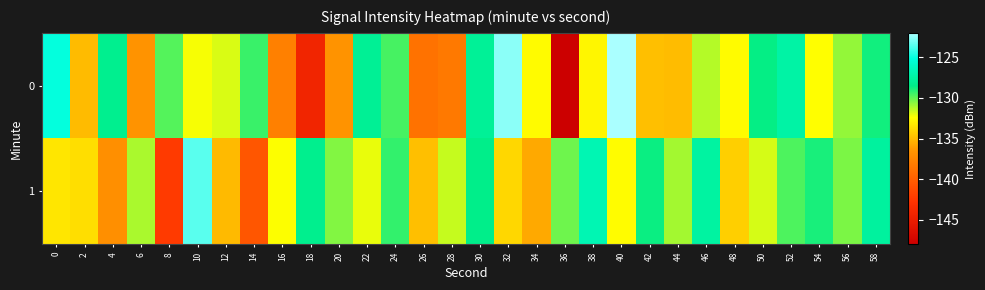

Reading left to right, extract all data points from this chart.

0: 0=-125.1	2=-135.0	4=-128.2	6=-136.6	8=-129.8	10=-132.3	12=-131.8	14=-129.4	16=-137.9	18=-144.2	20=-136.7	22=-128.0	24=-129.6	26=-138.7	28=-138.3	30=-127.9	32=-122.6	34=-132.5	36=-148.2	38=-132.7	40=-121.7	42=-134.8	44=-134.9	46=-131.3	48=-132.5	50=-128.6	52=-127.4	54=-132.5	56=-130.8	58=-128.8
1: 0=-133.3	2=-133.6	4=-136.9	6=-131.1	8=-142.3	10=-123.5	12=-135.0	14=-140.5	16=-132.4	18=-128.3	20=-130.5	22=-132.1	24=-129.3	26=-134.8	28=-131.5	30=-128.4	32=-133.9	34=-135.7	36=-130.2	38=-126.8	40=-132.5	42=-128.7	44=-131.0	46=-127.5	48=-134.2	50=-131.8	52=-129.7	54=-128.9	56=-130.4	58=-127.6